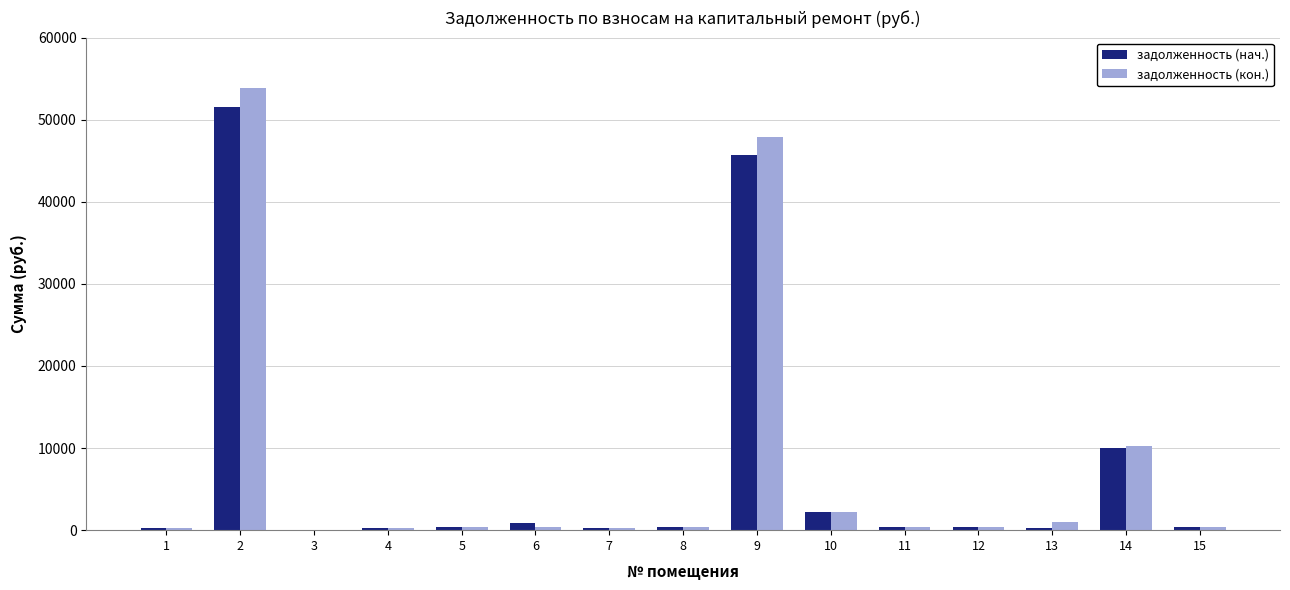

What is the highest value of the задолженность (кон.) series?

53812.7